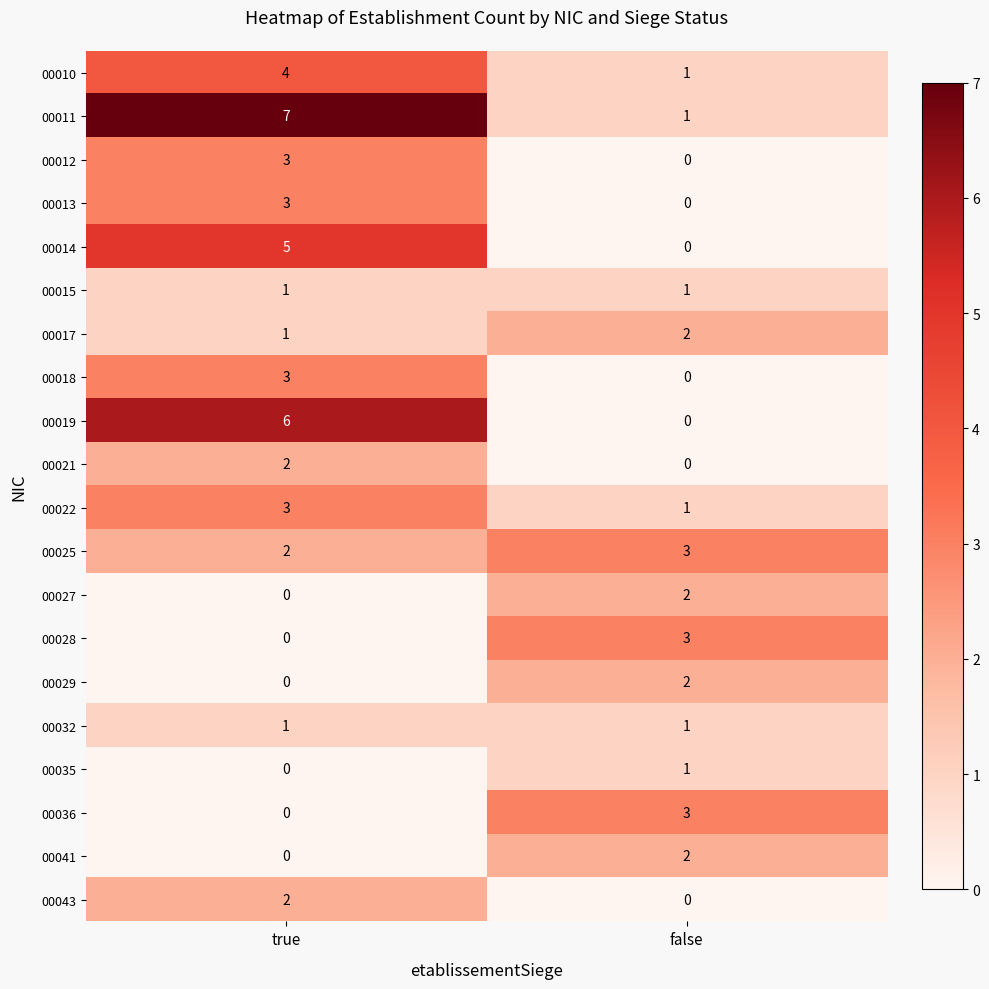

At which label does 00041 reach its minimum?

true